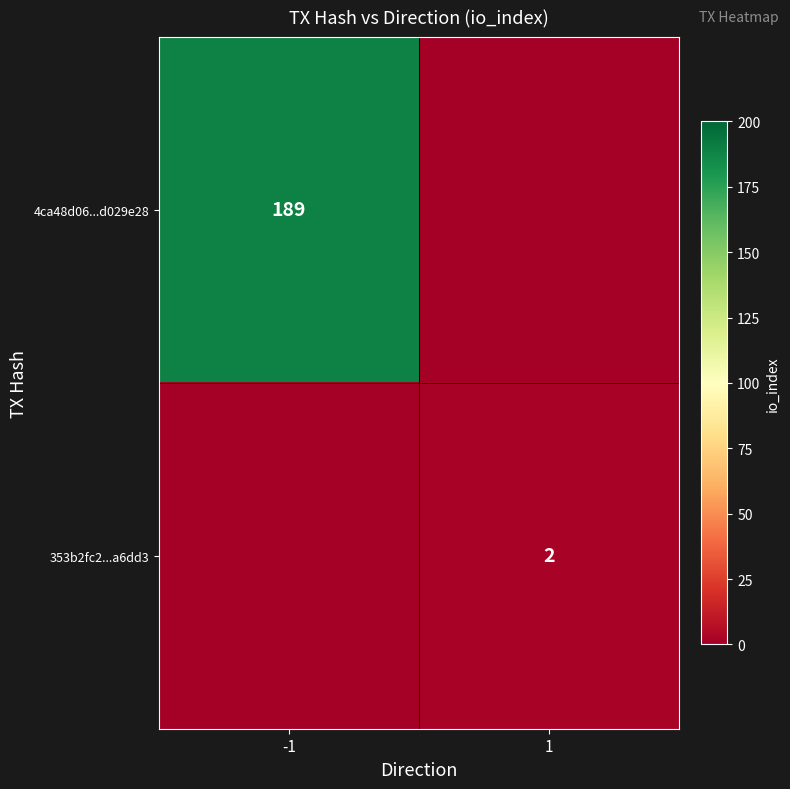

At how many categories does at least one series exceed 61?

1